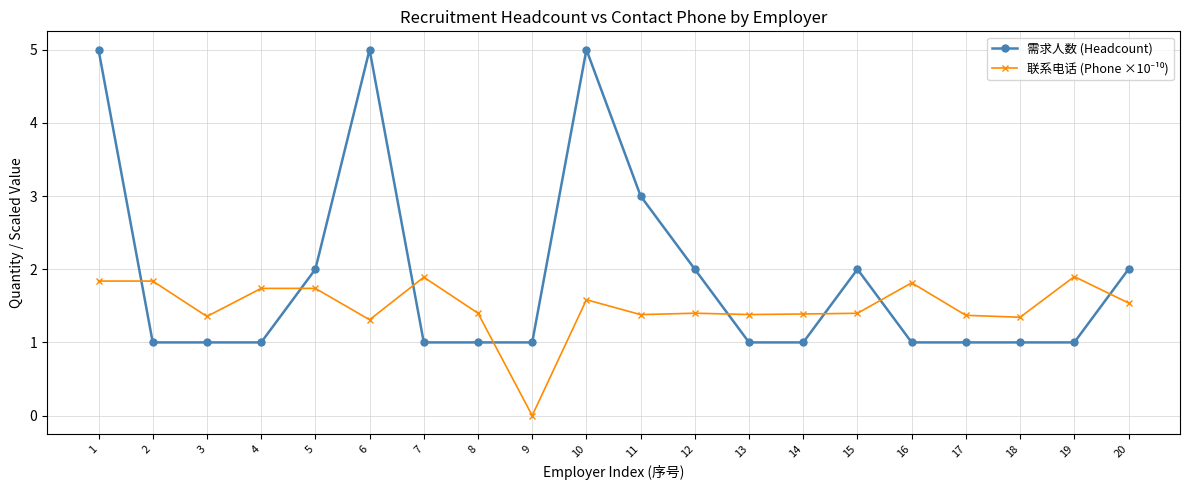

What is the value of the 需求人数 (Headcount) point at the 6th from the left?

5.0